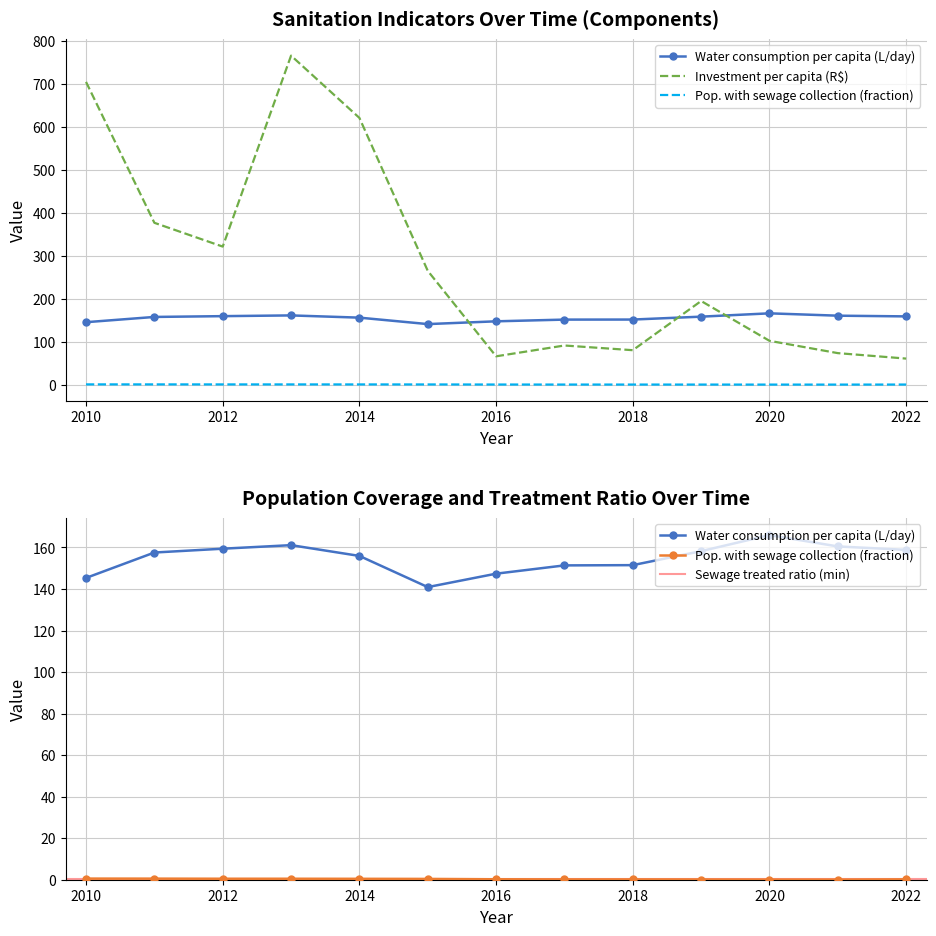

How many distinct data groups are displayed?

3